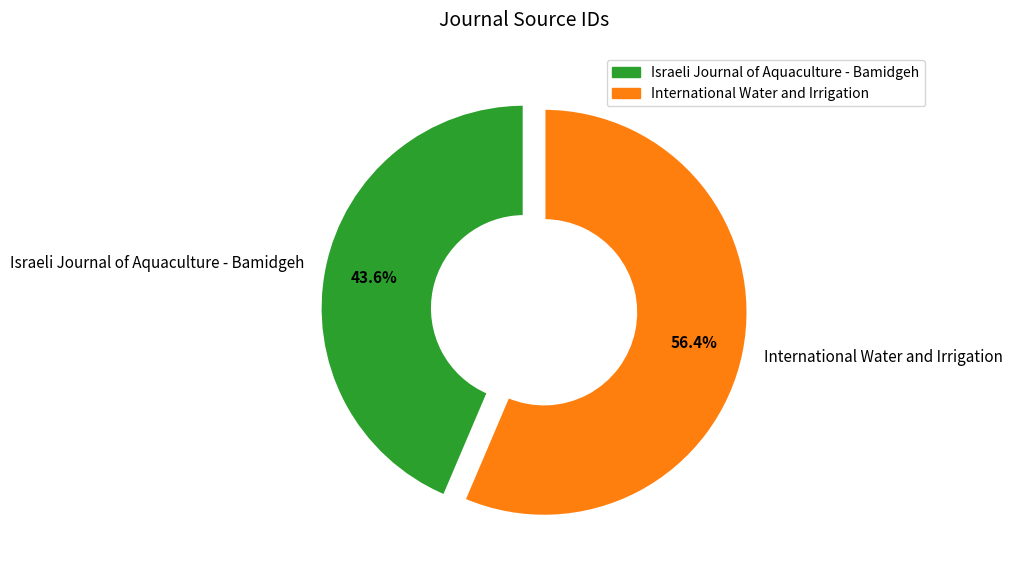

What is the majority slice?

International Water and Irrigation